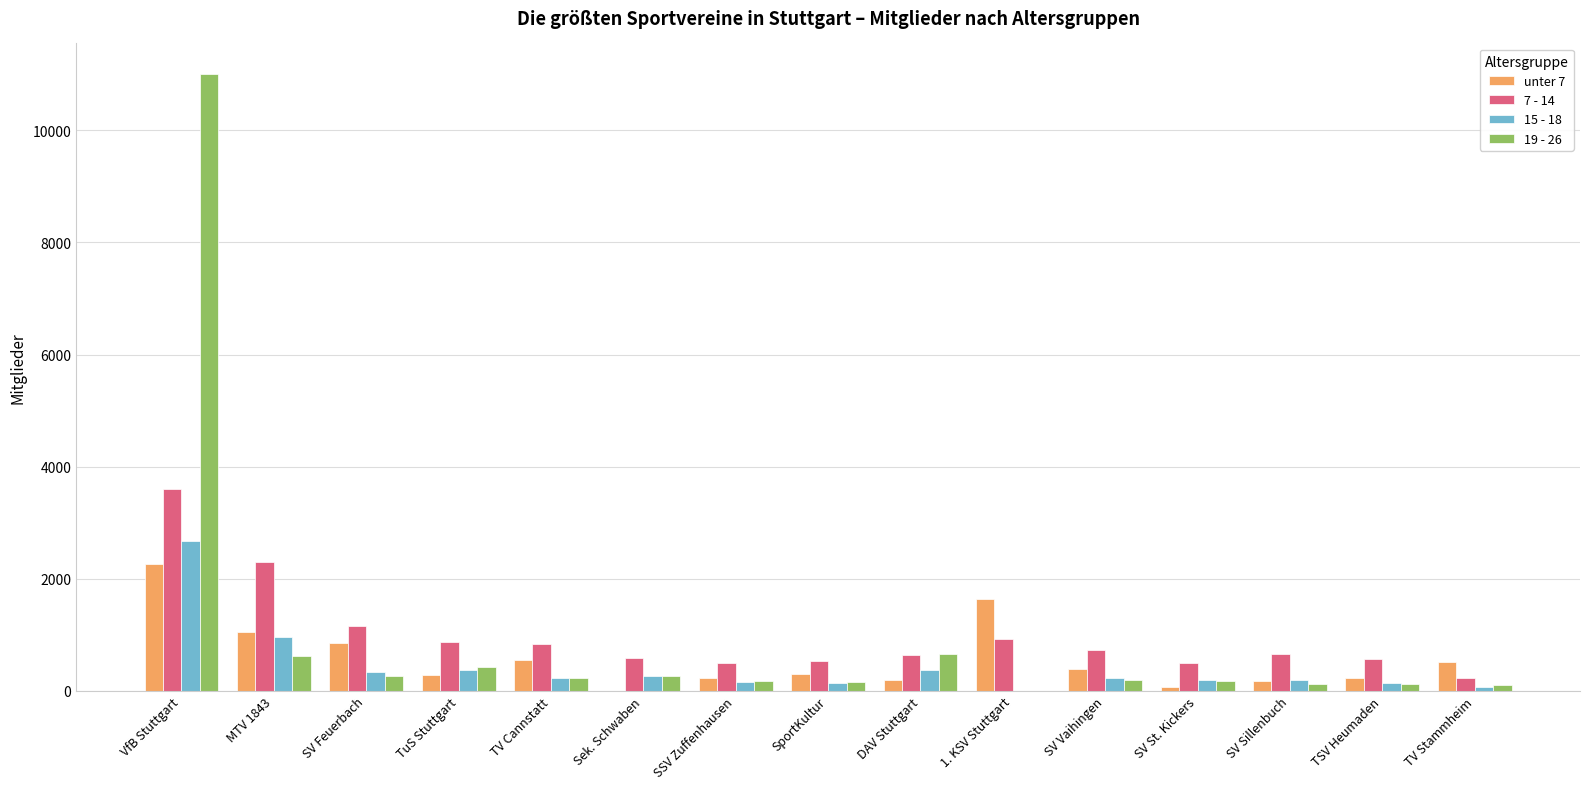

Is it true that 15 - 18 equals 137 at SportKultur?

True